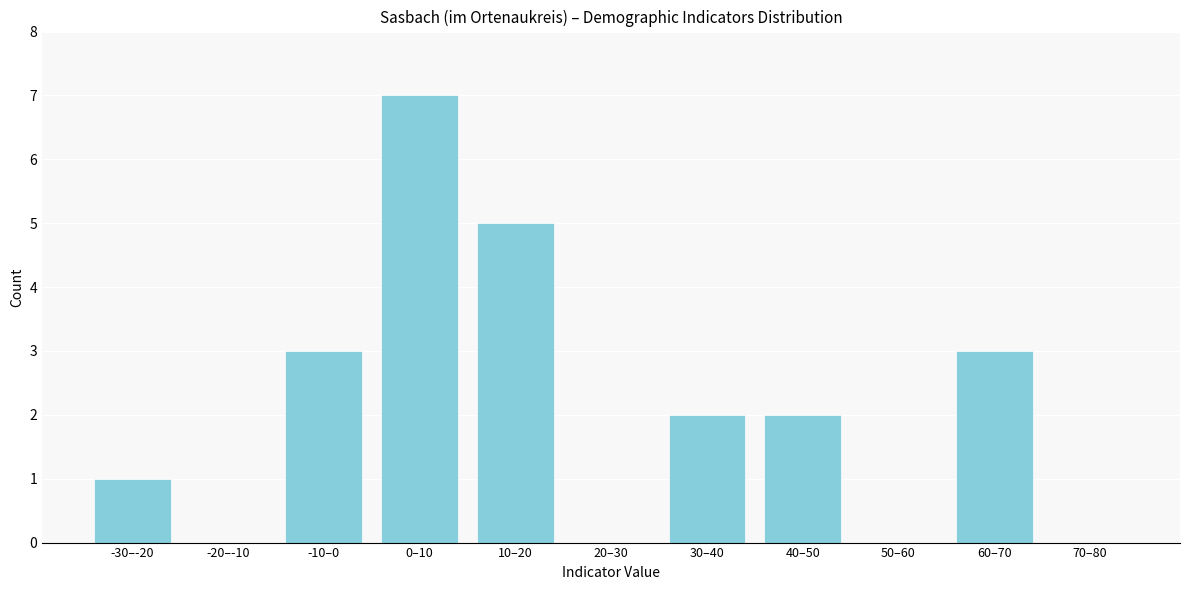

Reading left to right, what are all the values shown in this chart?

-30–-20=1	-20–-10=0	-10–0=3	0–10=7	10–20=5	20–30=0	30–40=2	40–50=2	50–60=0	60–70=3	70–80=0